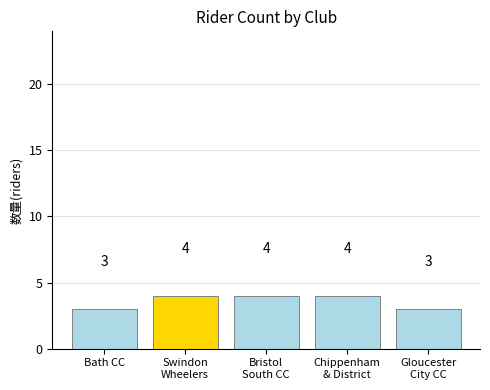

Read the value at Bath CC.

3